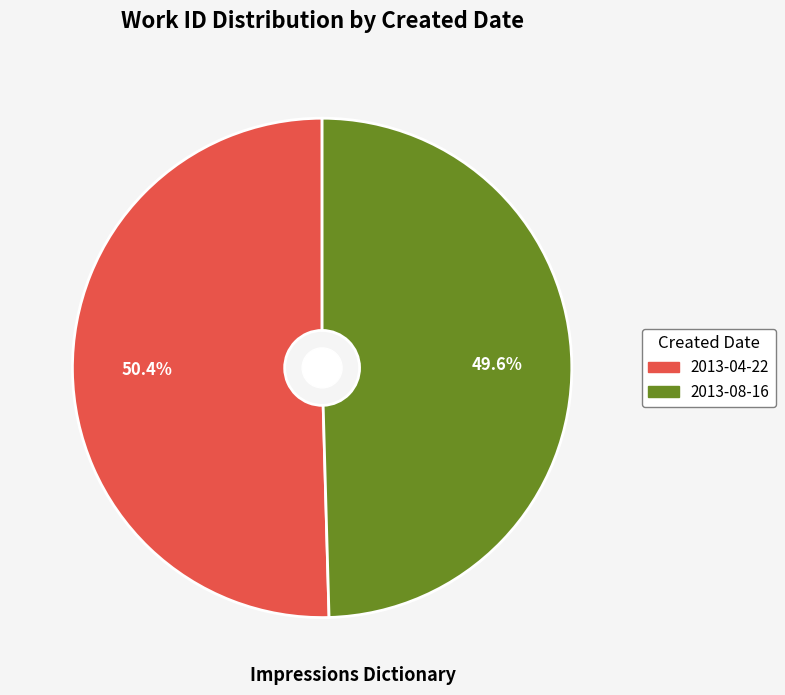

Which slice is the smallest?

2013-08-16